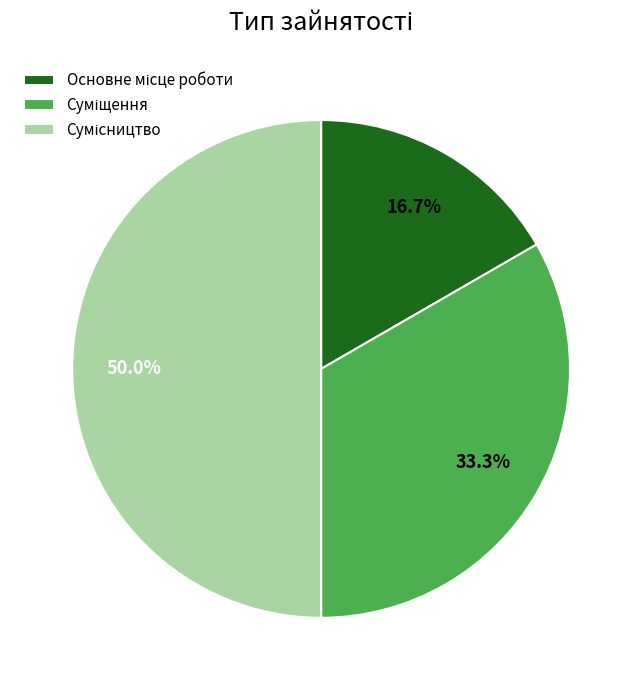

To the nearest percent, what is the average slice percentage?

33%